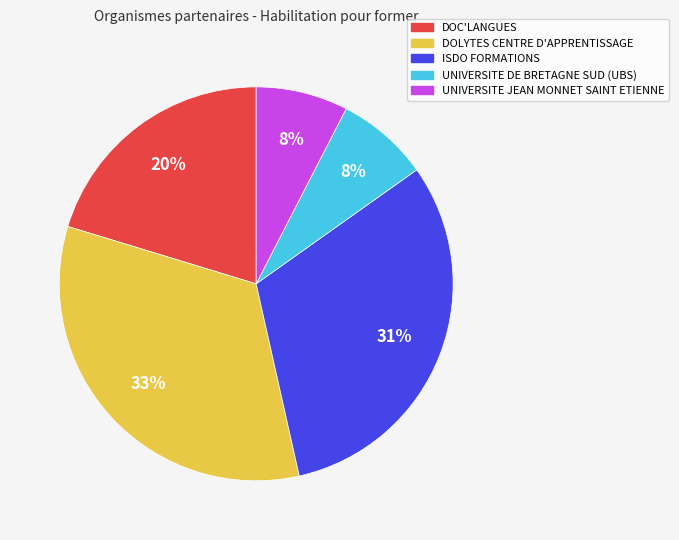

Which slice is the largest?

DOLYTES CENTRE D'APPRENTISSAGE